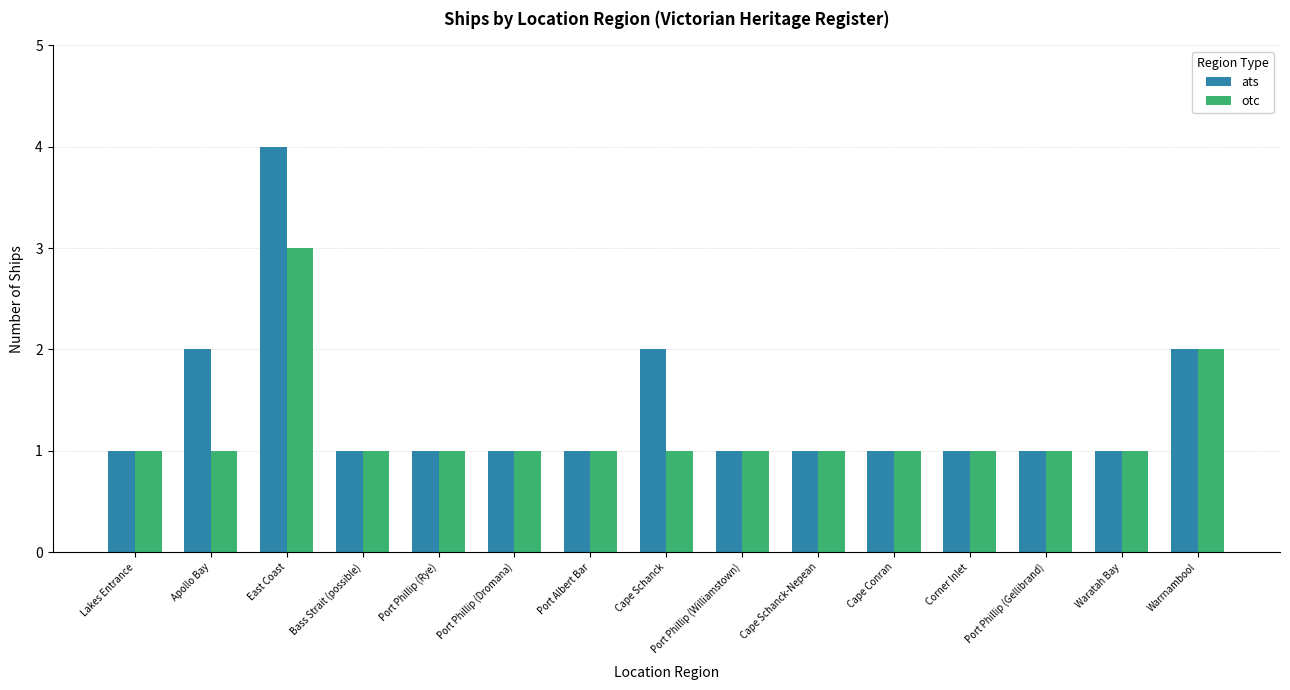

Reading left to right, extract all data points from this chart.

ats: 1	2	4	1	1	1	1	2	1	1	1	1	1	1	2
otc: 1	1	3	1	1	1	1	1	1	1	1	1	1	1	2